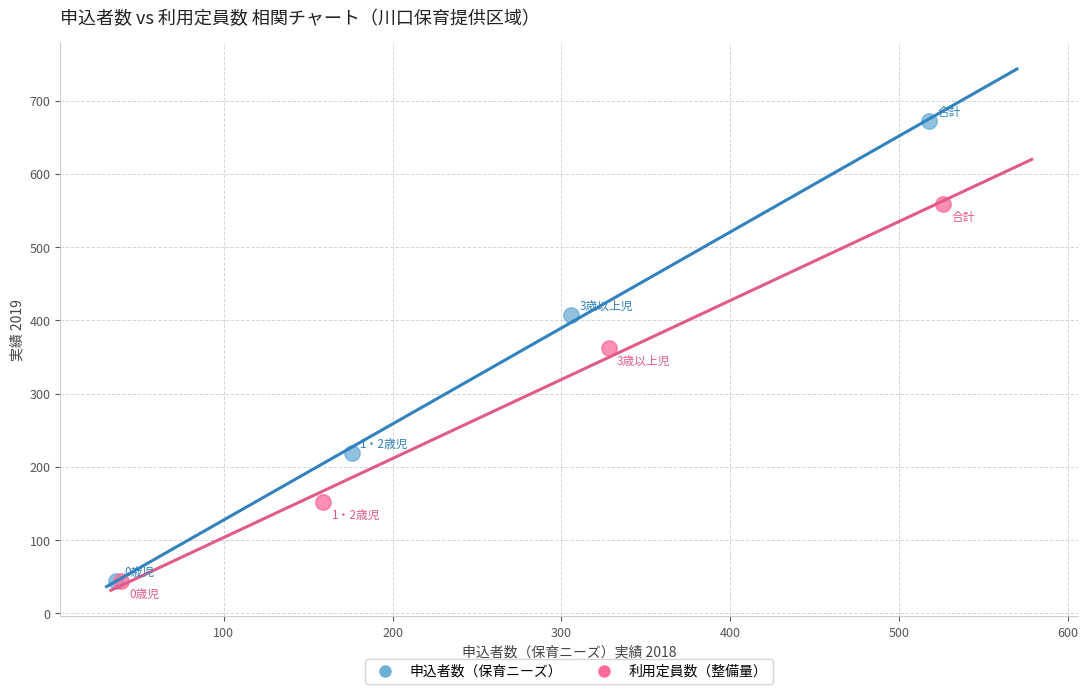

Which series has the widest spread of Y values?

申込者数（保育ニーズ）